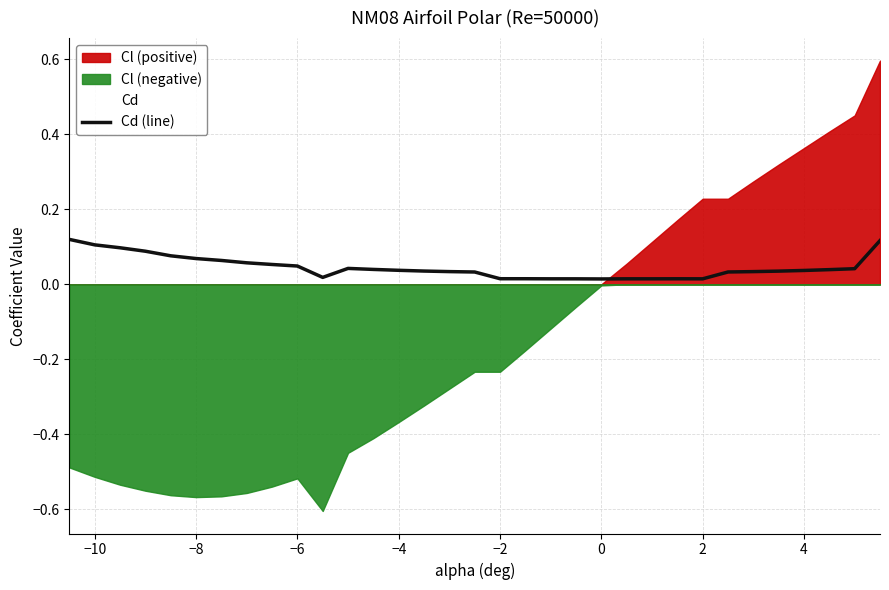

Reading left to right, extract all data points from this chart.

0.1	0.1	0.1	0.1	0.1	0.1	0.1	0.1	0.1	0.0	0.0	0.0	0.0	0.0	0.0	0.0	0.0	0.0	0.0	0.0	0.0	0.0	0.0	0.0	0.0	0.0	0.0	0.0	0.0	0.0	0.0	0.0	0.1